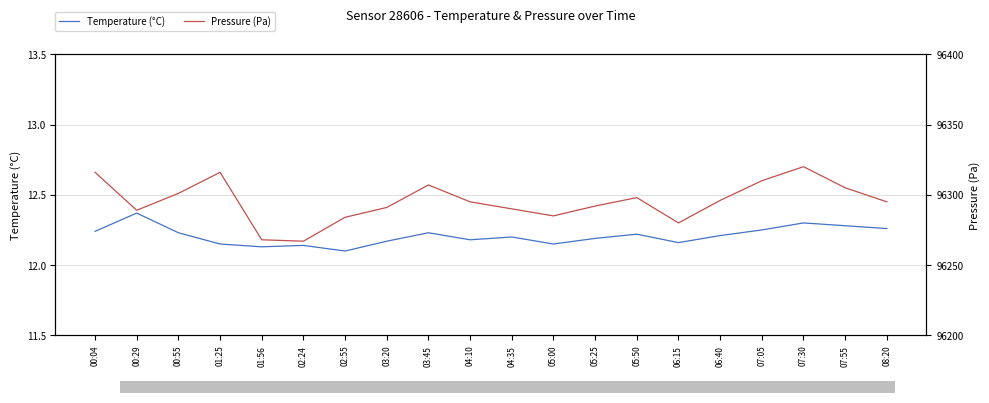

Is it true that Temperature (°C) equals 12.3 at 07:30?

True